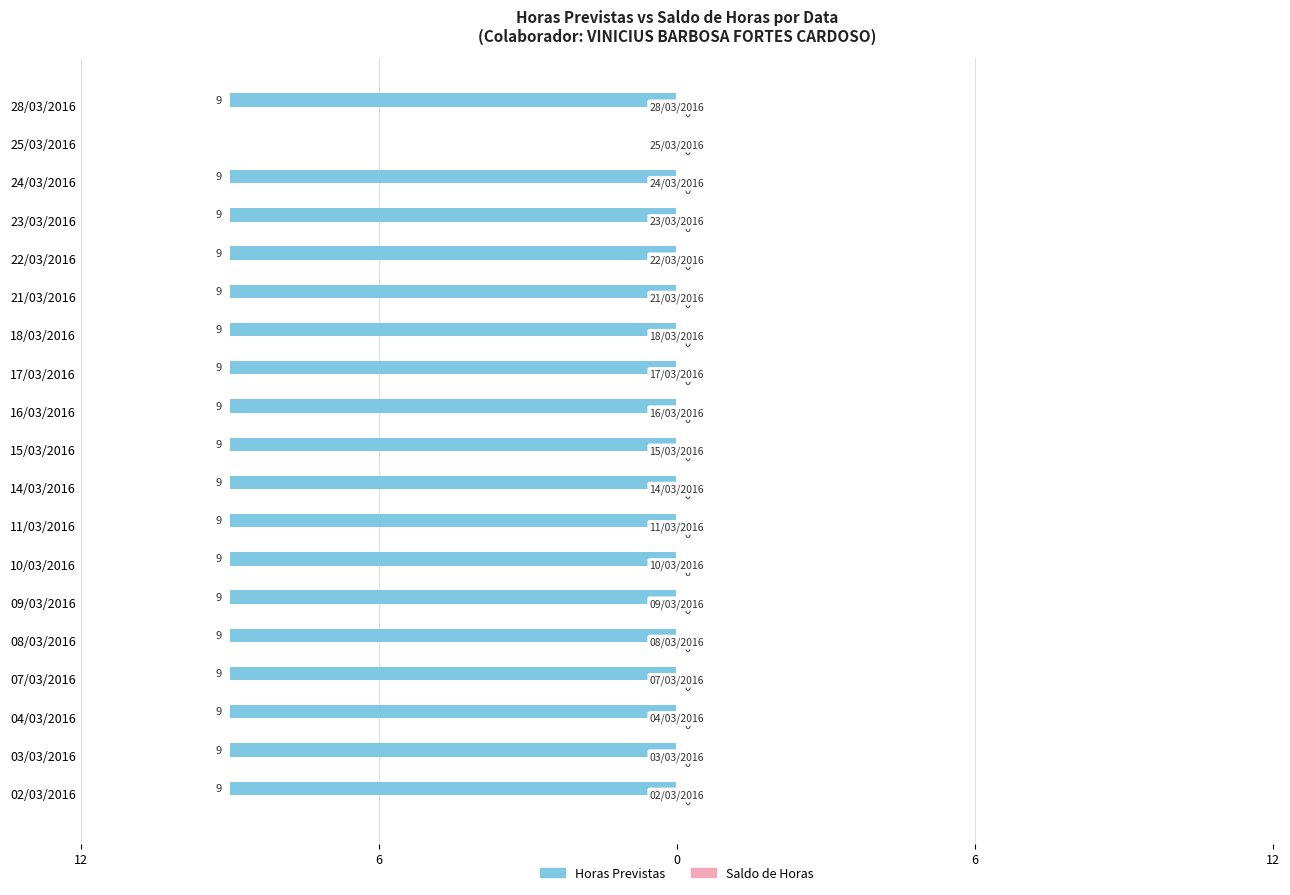

Are the bars horizontal?

Yes